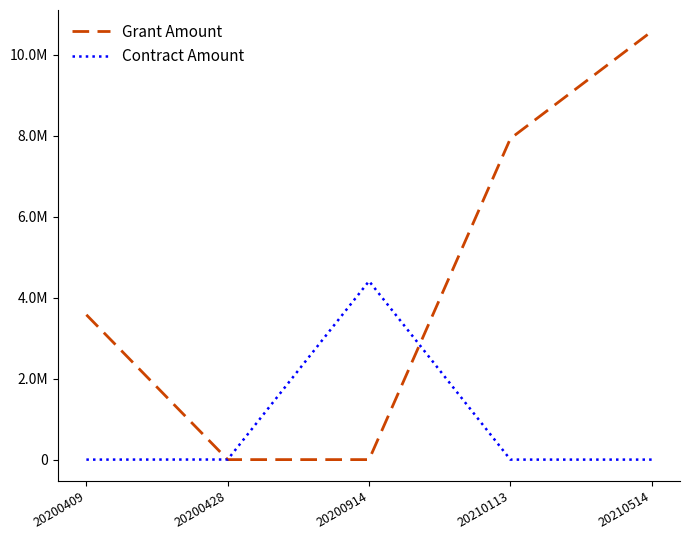

True or false: Contract Amount has a value of -2412218 at 20200409.

False